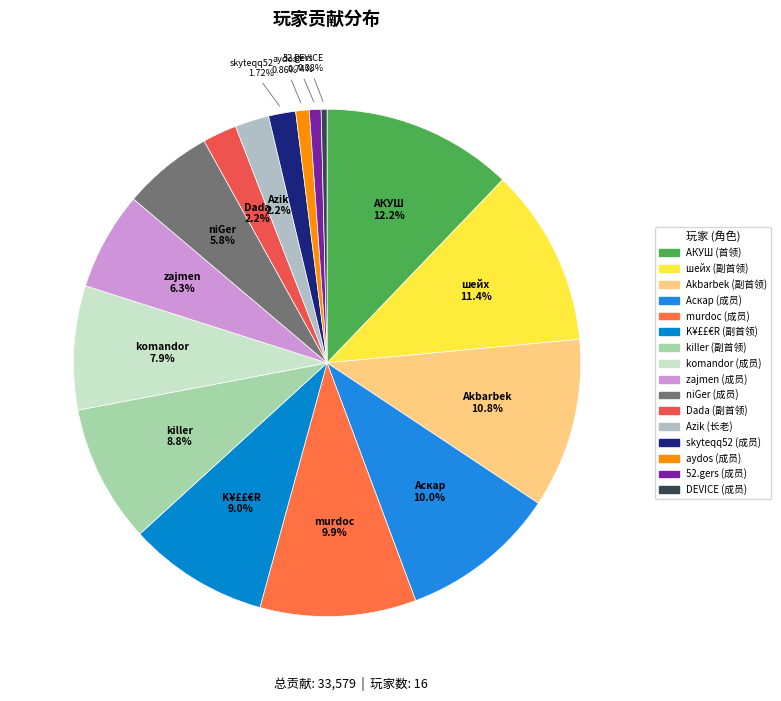

Is there any slice that represents more than half of the pie?

No